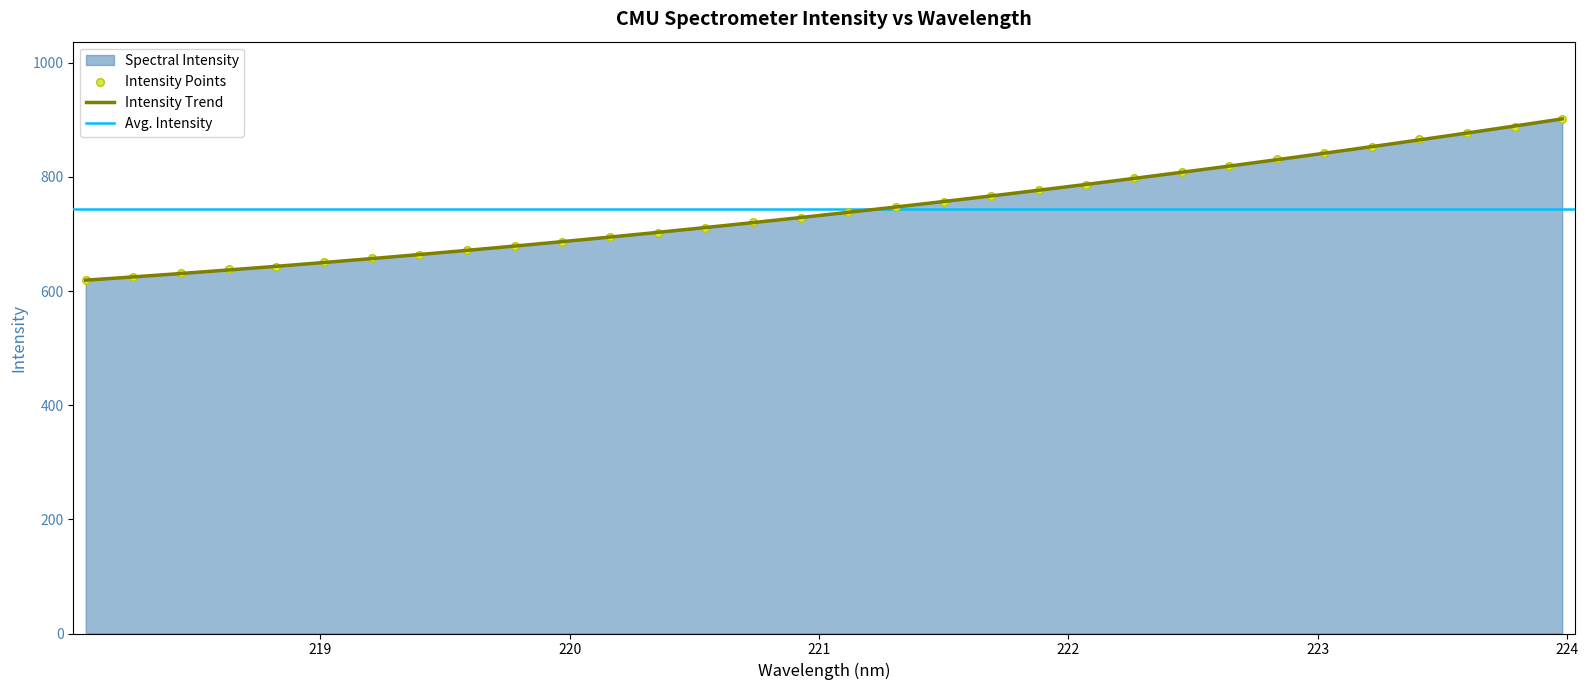

What is the change in value from 221.6902 to 223.5987?

+110.4